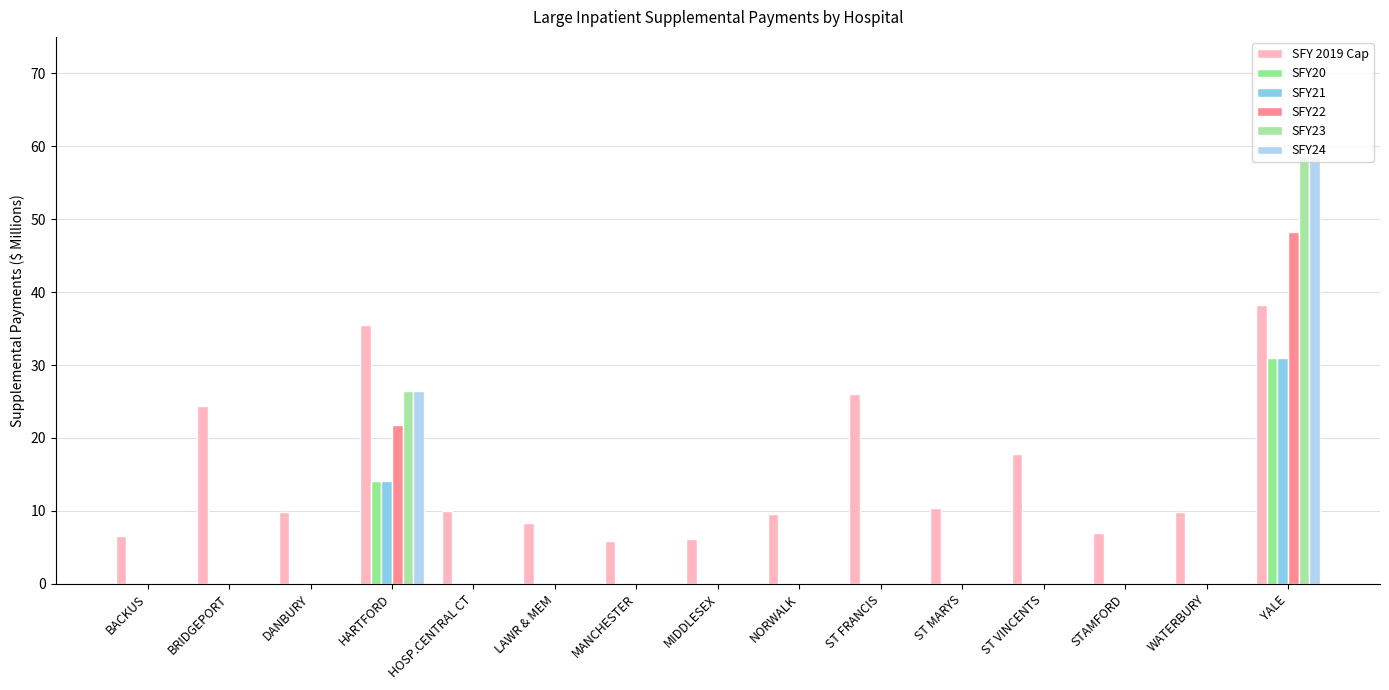

Count the number of data series in this chart.

6